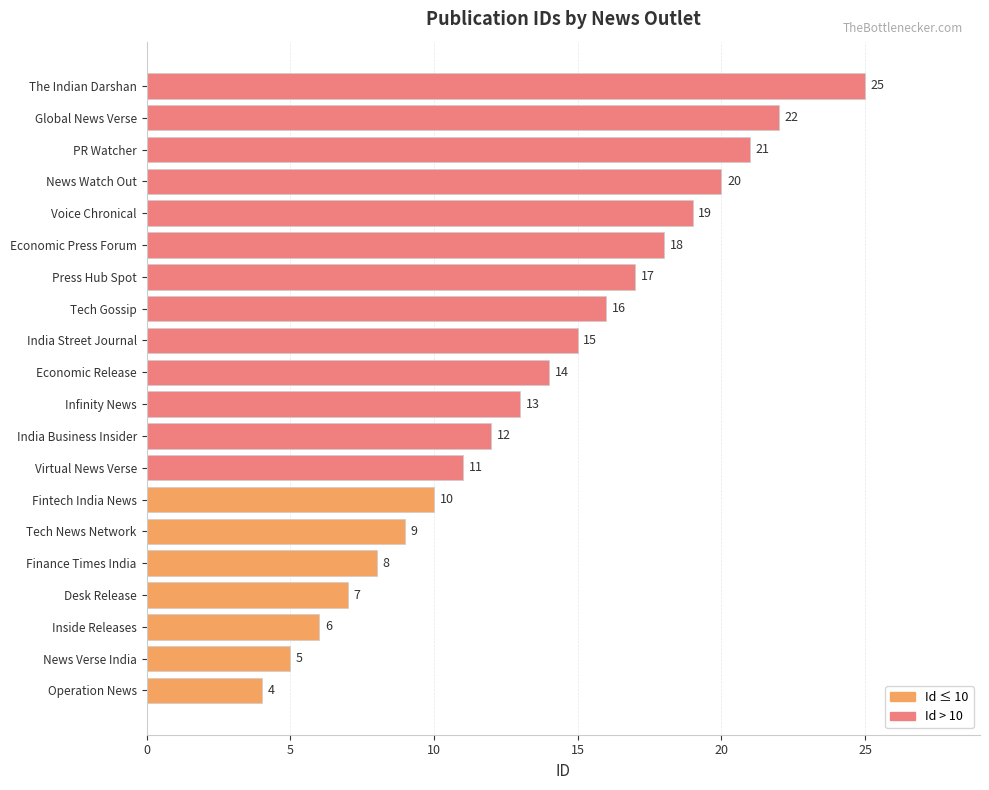

What is the difference between the maximum and minimum values?

21